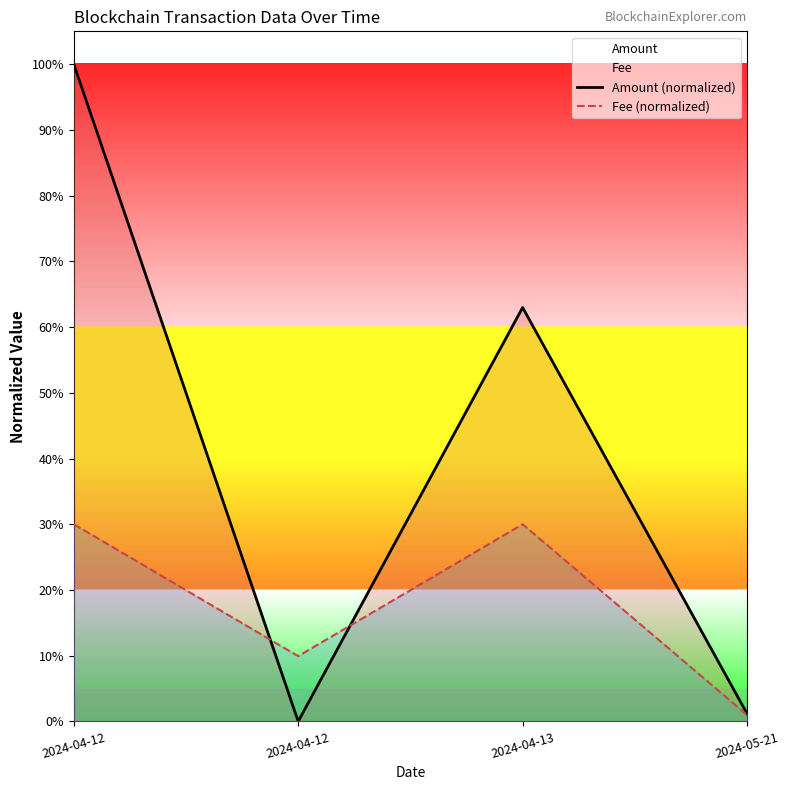

True or false: Amount (normalized) and Fee (normalized) cross at least once.

True